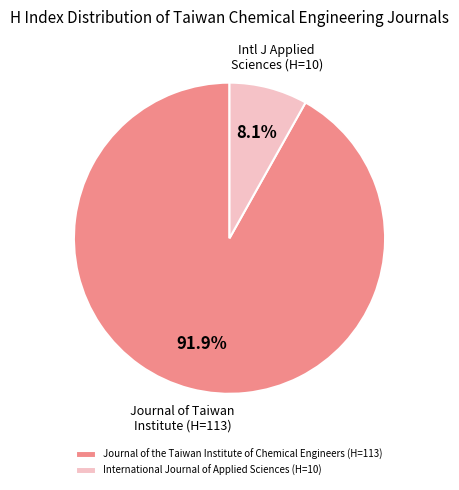

What portion of the pie excludes International Journal of Applied Sciences?

91.9%